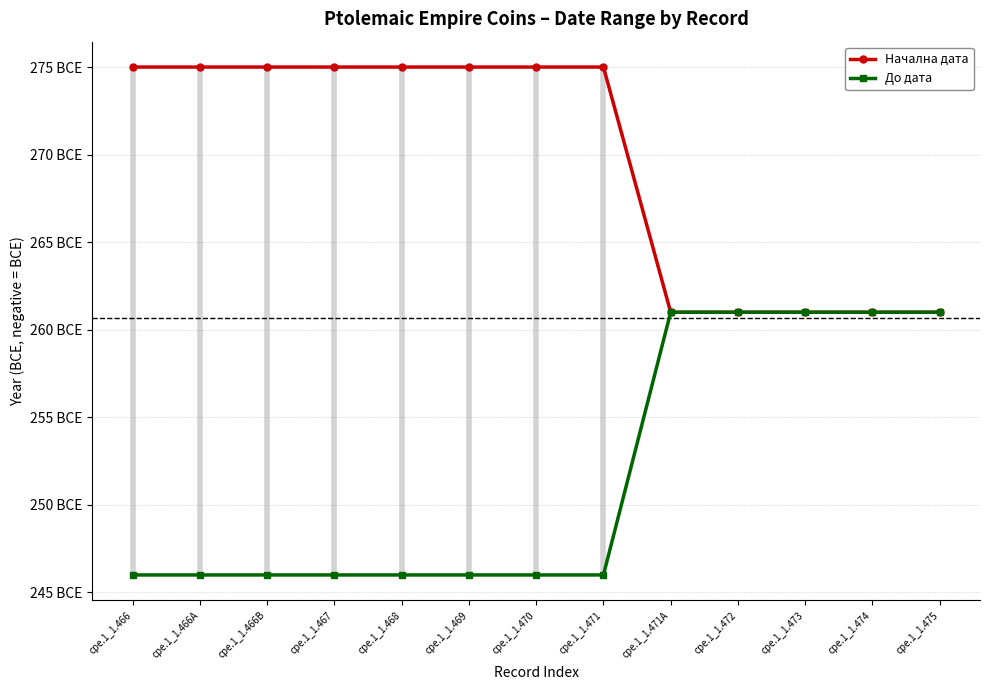

Is the value of До дата at cpe.1_1.466A greater than the value of Начална дата at cpe.1_1.471A?

Yes